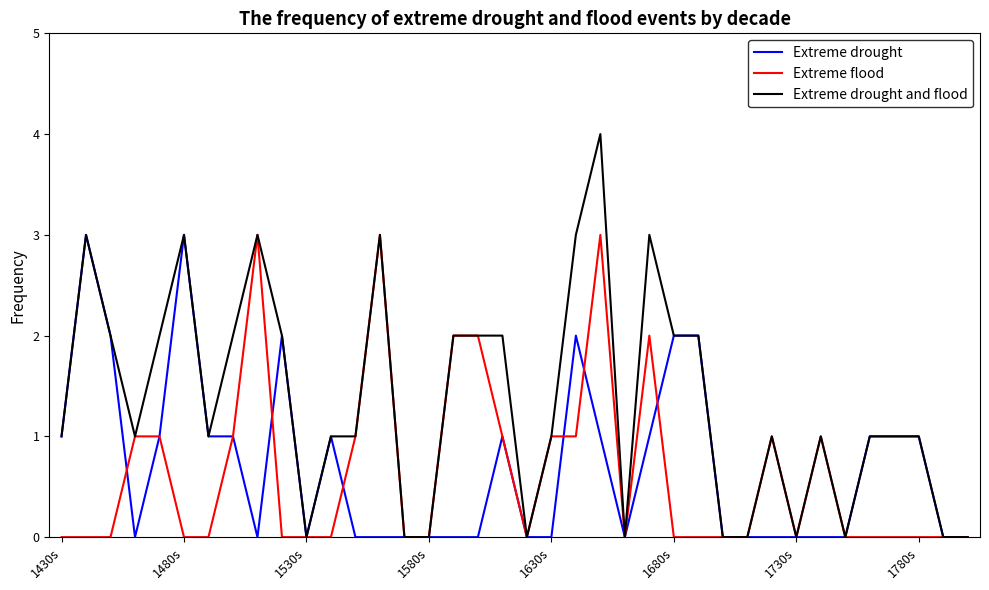

Which series has the largest range (max minus min)?

Extreme drought and flood